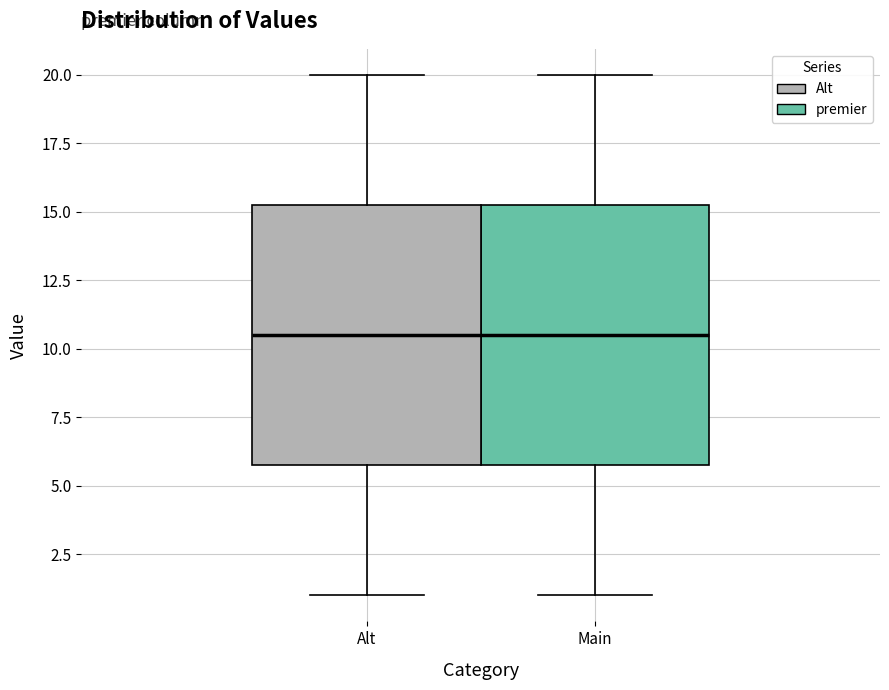

Reading left to right, transcribe this box plot: for each box, give where its median line is, the range the box spans, and where its two whiskers end, as read against the y-axis. The values are not printed on the chart, so give them approximately, as read against the axis.

Alt: median 10.5, box 6.0 to 15.5, whiskers 1.0 to 20.0
Main: median 10.5, box 6.0 to 15.5, whiskers 1.0 to 20.0